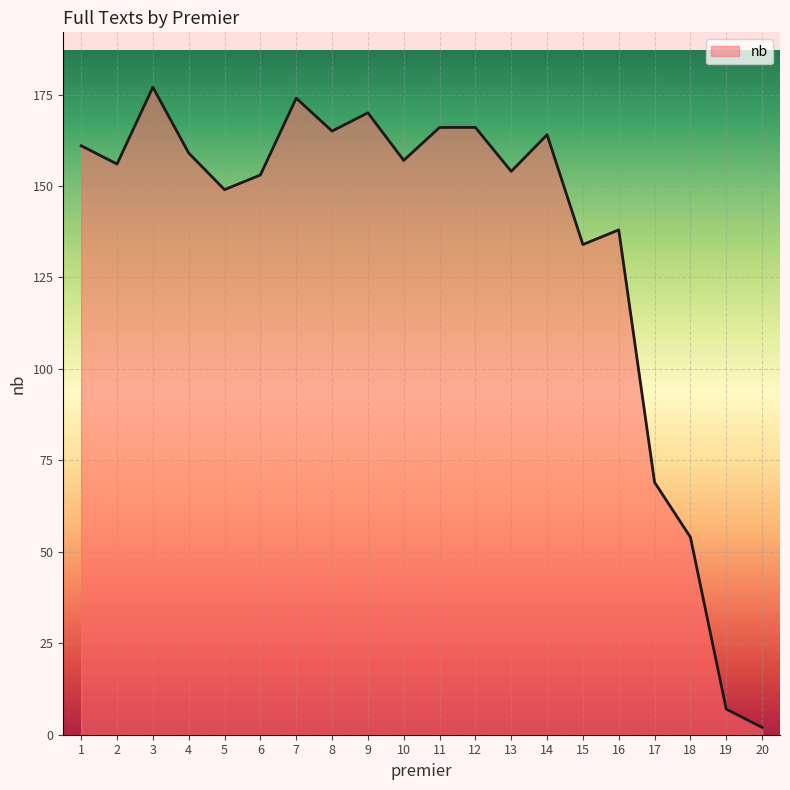

What is the approximate value at 9, to the nearest 10?

170